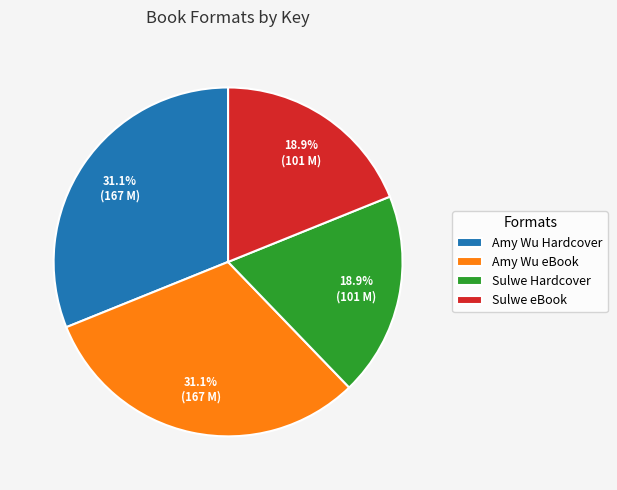

What portion of the pie excludes Amy Wu eBook?

68.9%